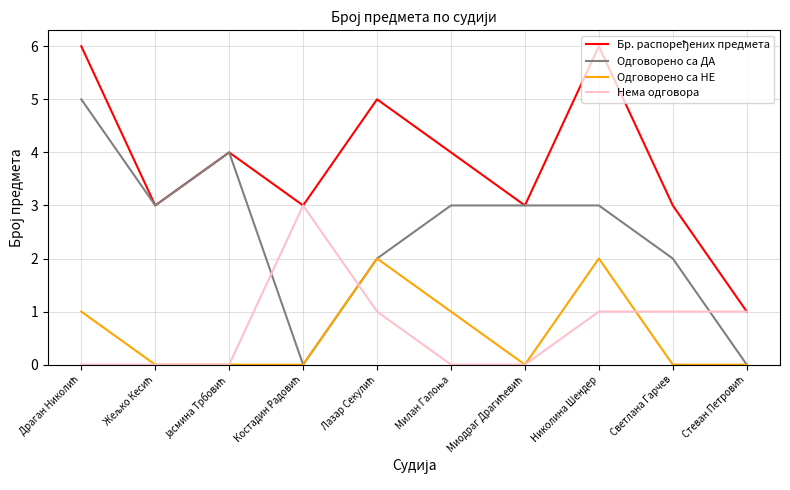

How many times do Одговорено са ДА and Нема одговора cross each other?

3